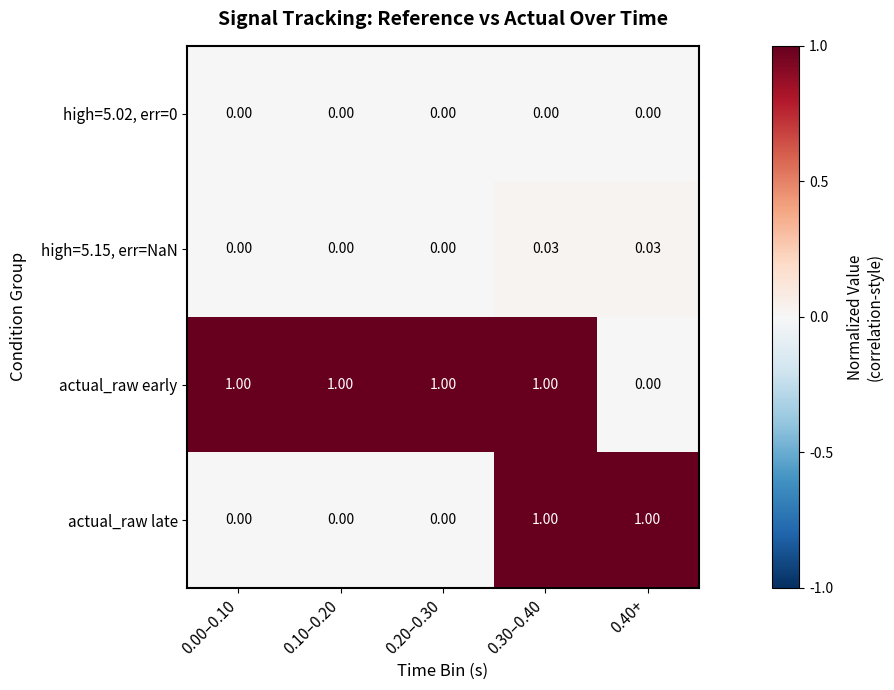

Which series changed the most between 0.10–0.20 and 0.30–0.40?

actual_raw late